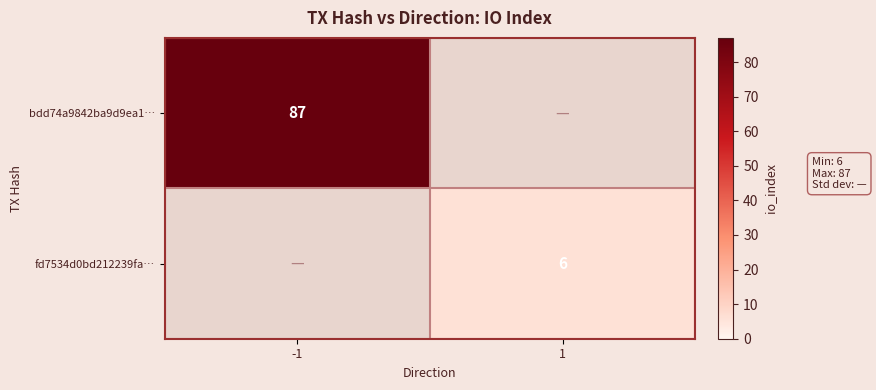

Which has a higher value, 1 or -1?

-1